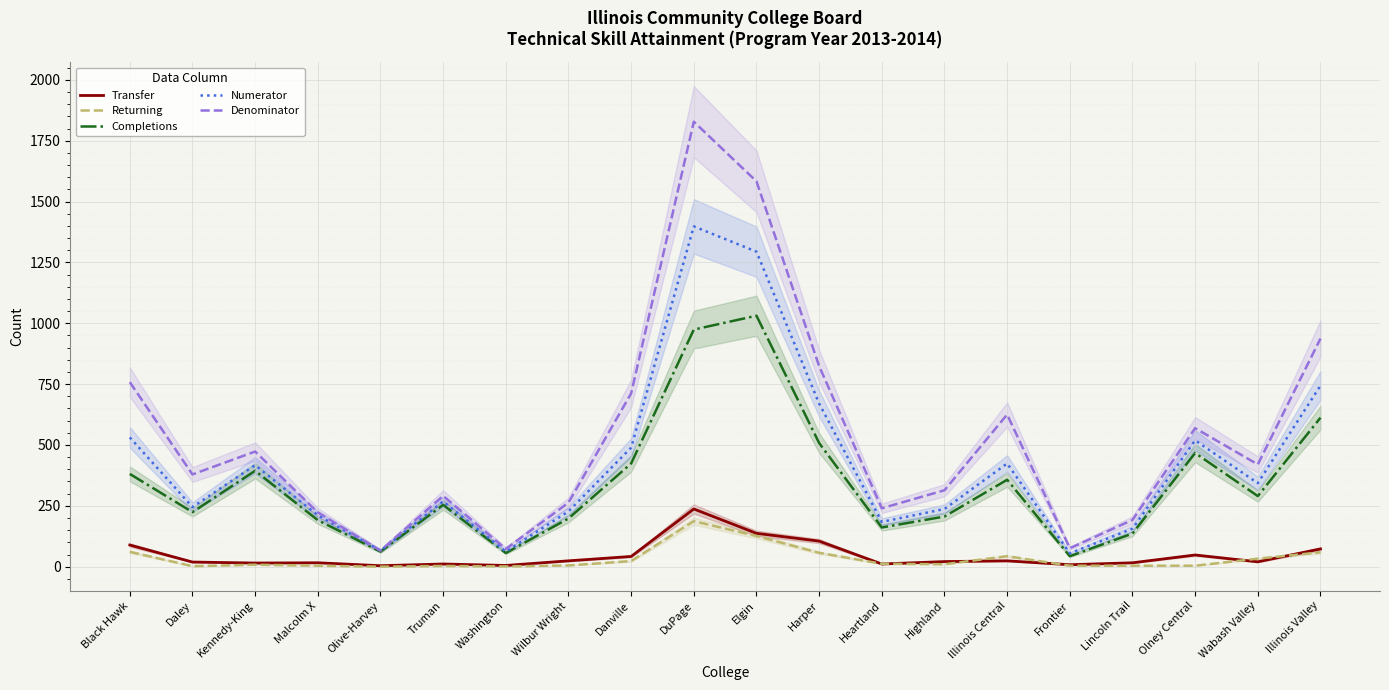

True or false: Transfer has a value of 16 at Lincoln Trail.

True